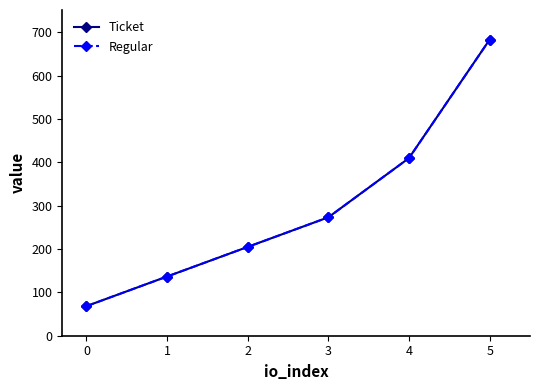

True or false: Regular and Ticket intersect in this chart.

False